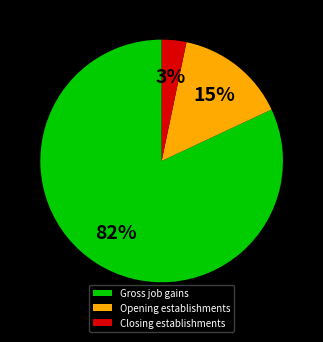

To the nearest percent, what is the difference between the largest and smallest slice percentages?

79%